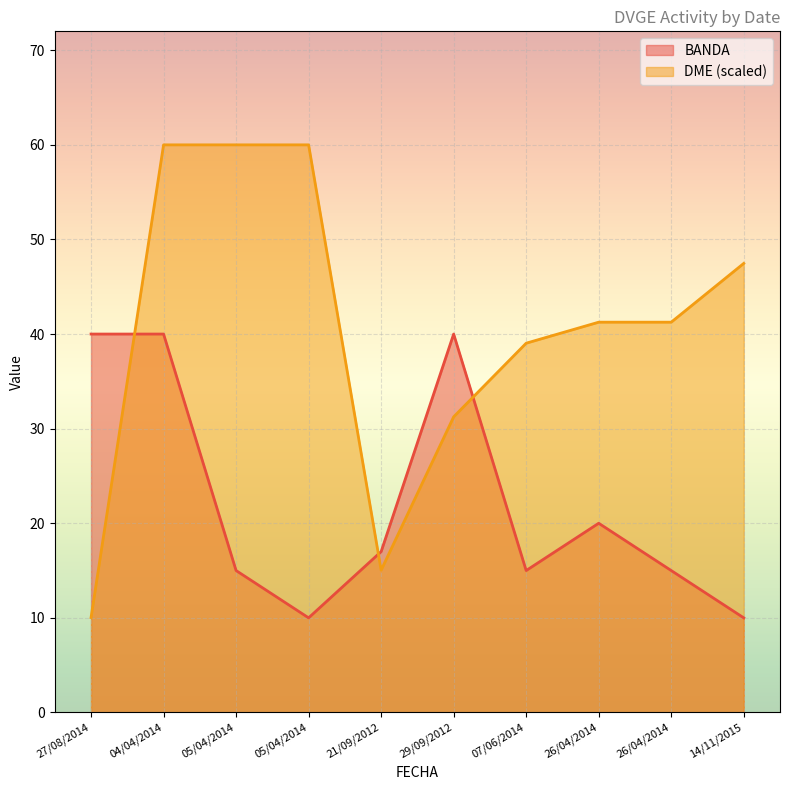

Rank the categories by BANDA value from lowest to highest.

05/04/2014, 14/11/2015, 05/04/2014, 07/06/2014, 26/04/2014, 21/09/2012, 26/04/2014, 27/08/2014, 04/04/2014, 29/09/2012